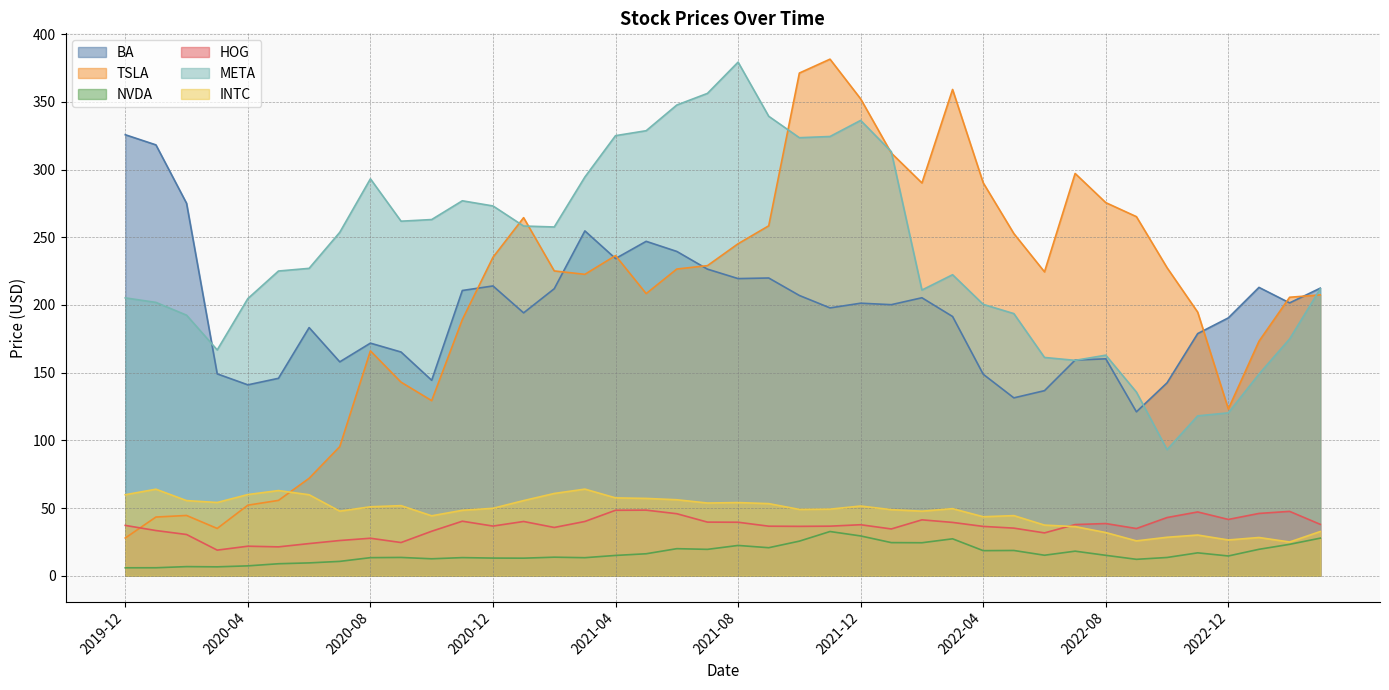

True or false: NVDA and META intersect in this chart.

False